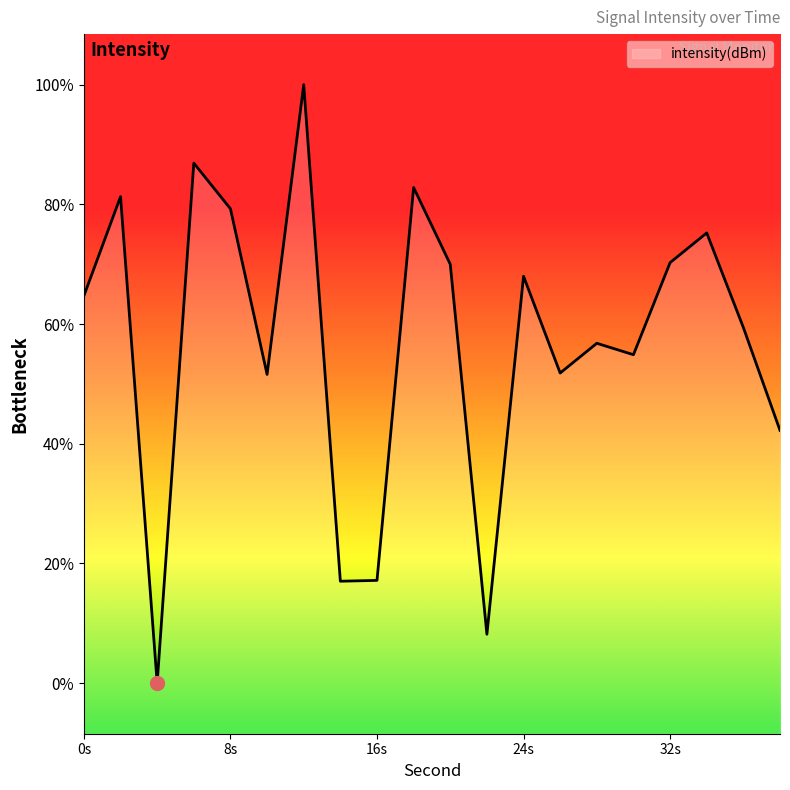

What is the difference between the values at 12 and 2?

4.4